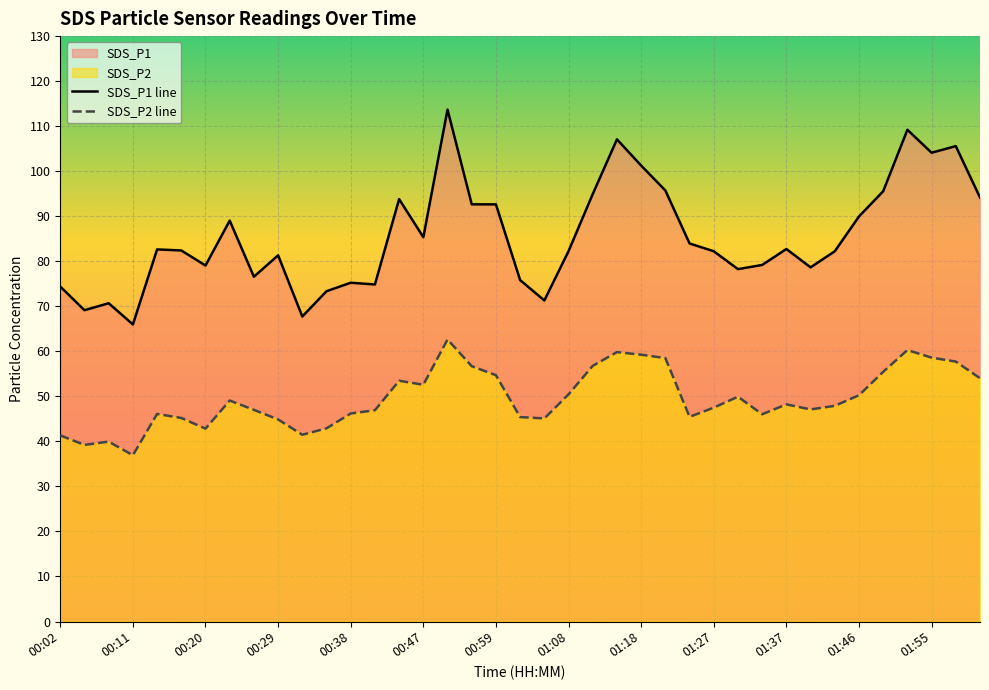

The value of SDS_P1 at 00:29 is 81.3. True or false?

True